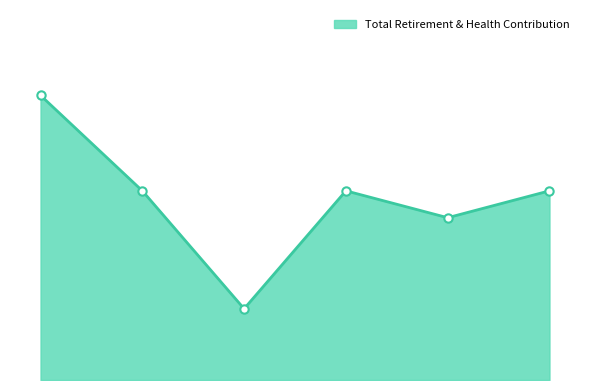

Which category has the lowest value across all series?

10100